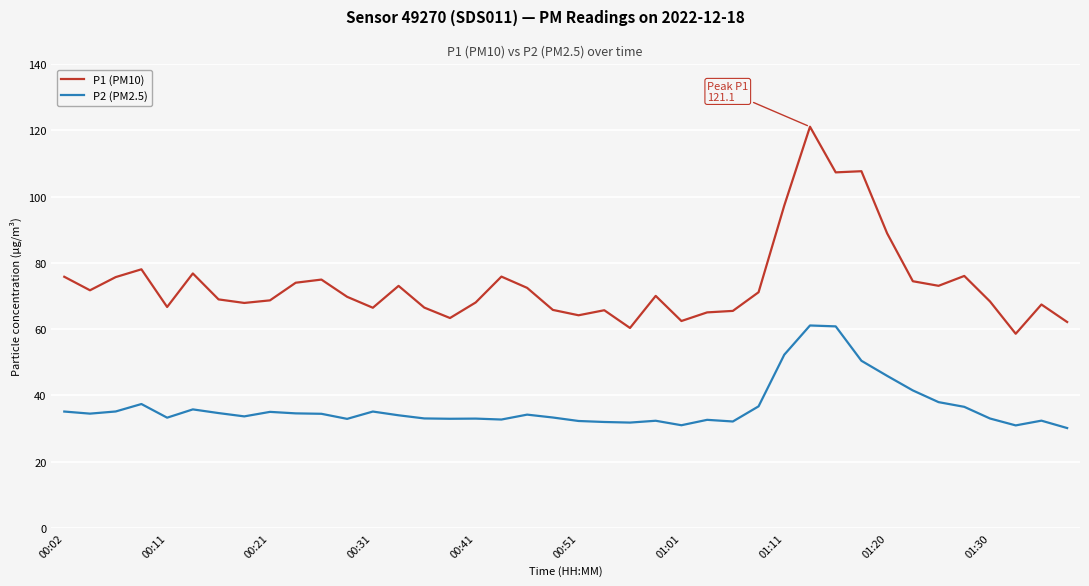

What is the greatest value displayed?

121.1